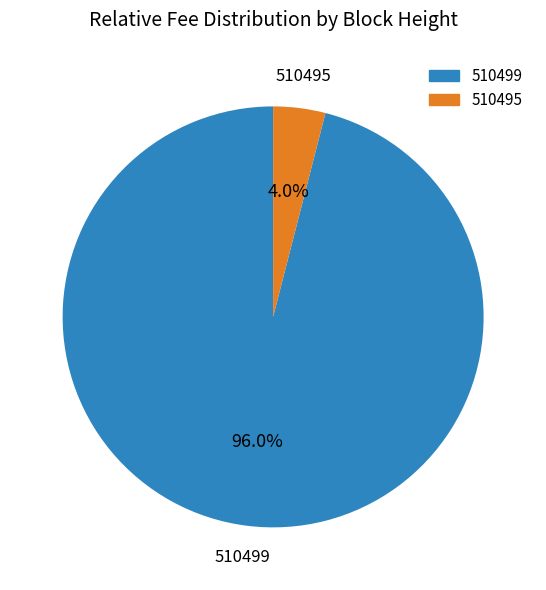

To the nearest percent, what is the average slice percentage?

50%